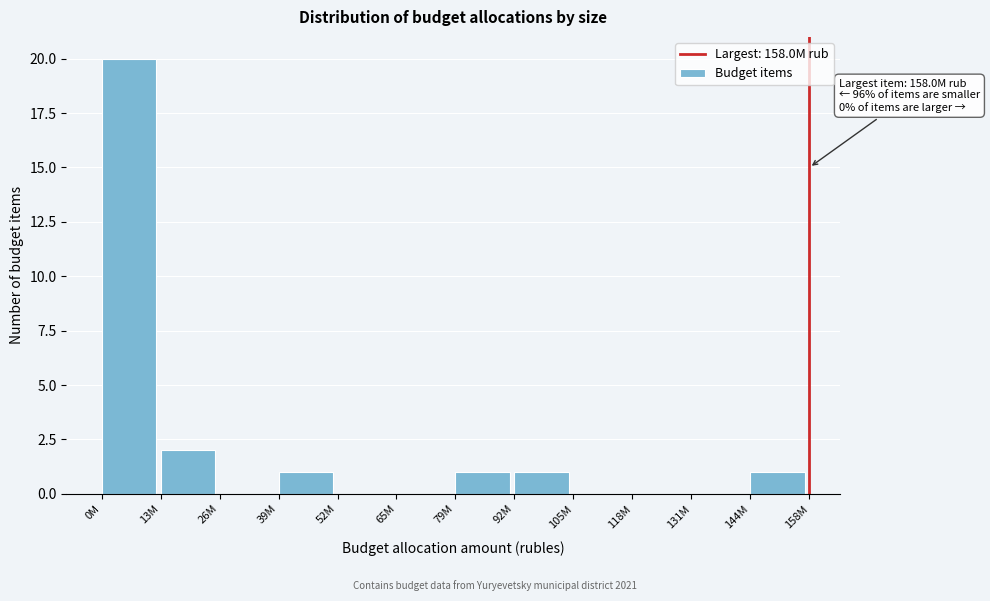

Reading left to right, what are all the values shown in this chart?

0M=20	13M=2	26M=0	39M=1	52M=0	65M=0	79M=1	92M=1	105M=0	118M=0	131M=0	144M=1